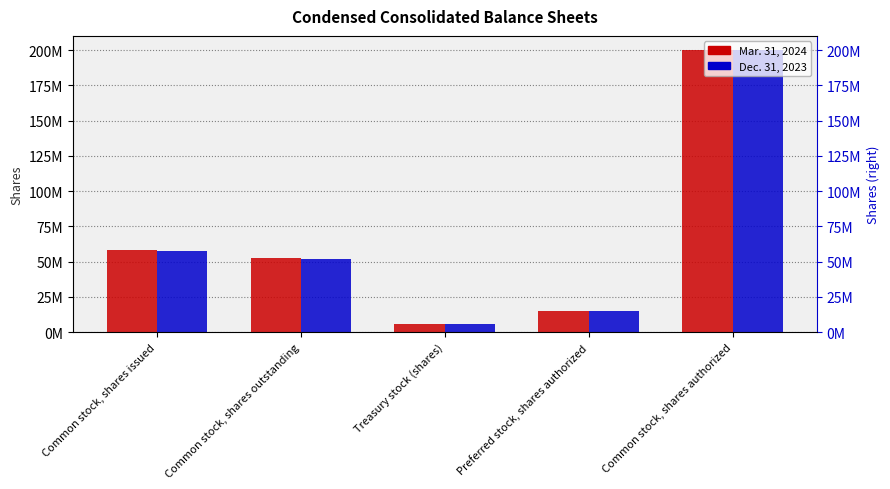

At which label does Dec. 31, 2023 first exceed 52200000?

Common stock, shares issued